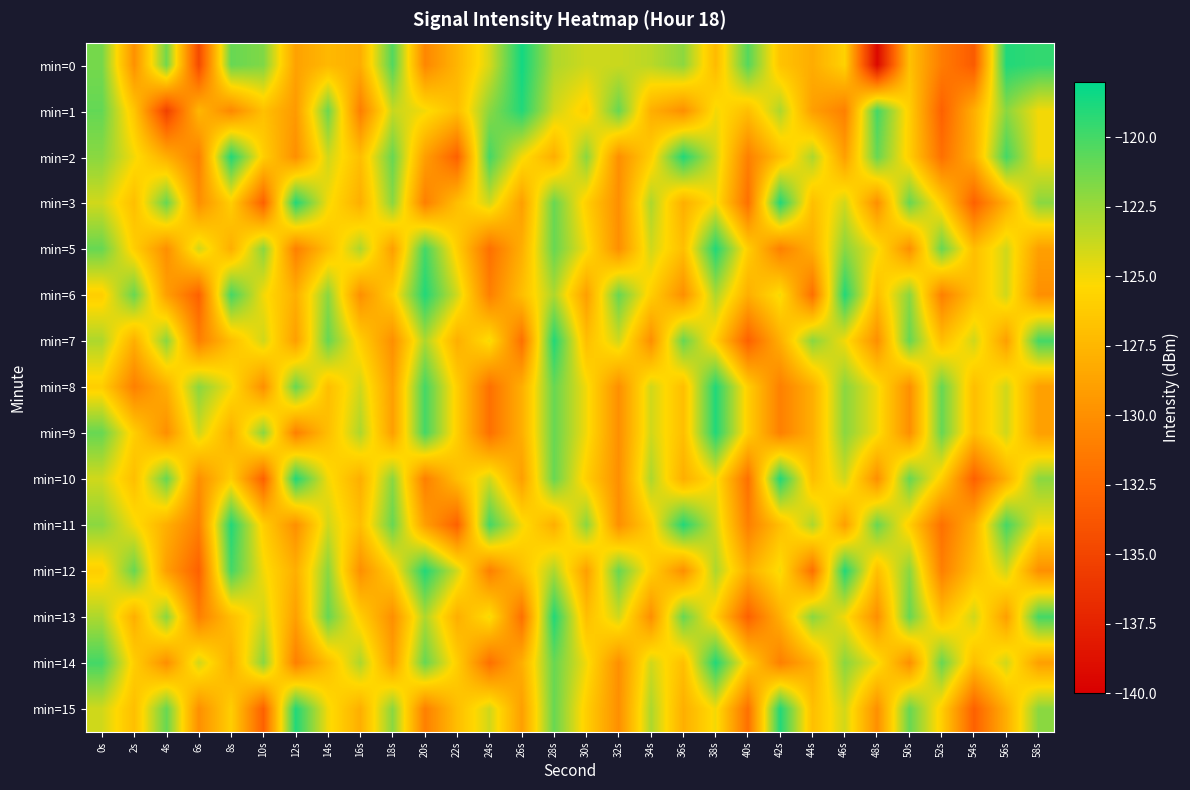

Which series has the widest spread of values?

min=0